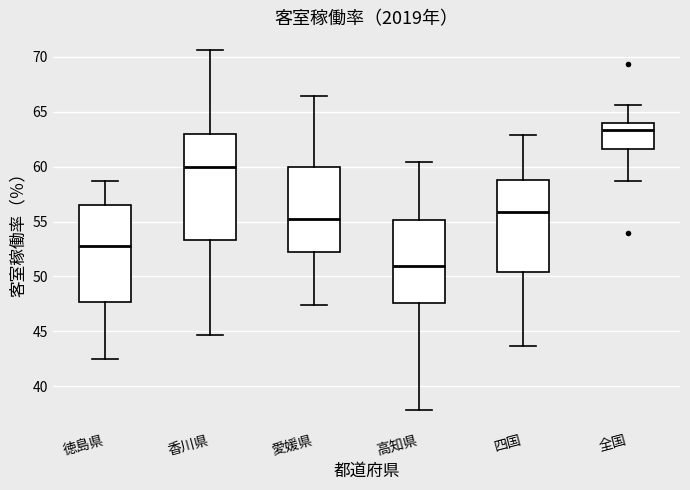

Reading left to right, transcribe this box plot: for each box, give where its median line is, the range the box spans, and where its two whiskers end, as read against the y-axis. The values are not printed on the chart, so give them approximately, as read against the axis.

徳島県: median 53.0, box 47.5 to 56.5, whiskers 42.5 to 58.5
香川県: median 60.0, box 53.5 to 63.0, whiskers 44.5 to 70.5
愛媛県: median 55.5, box 52.0 to 60.0, whiskers 47.5 to 66.5
高知県: median 51.0, box 47.5 to 55.0, whiskers 38.0 to 60.5
四国: median 56.0, box 50.5 to 59.0, whiskers 43.5 to 63.0
全国: median 63.5, box 61.5 to 64.0, whiskers 58.5 to 65.5